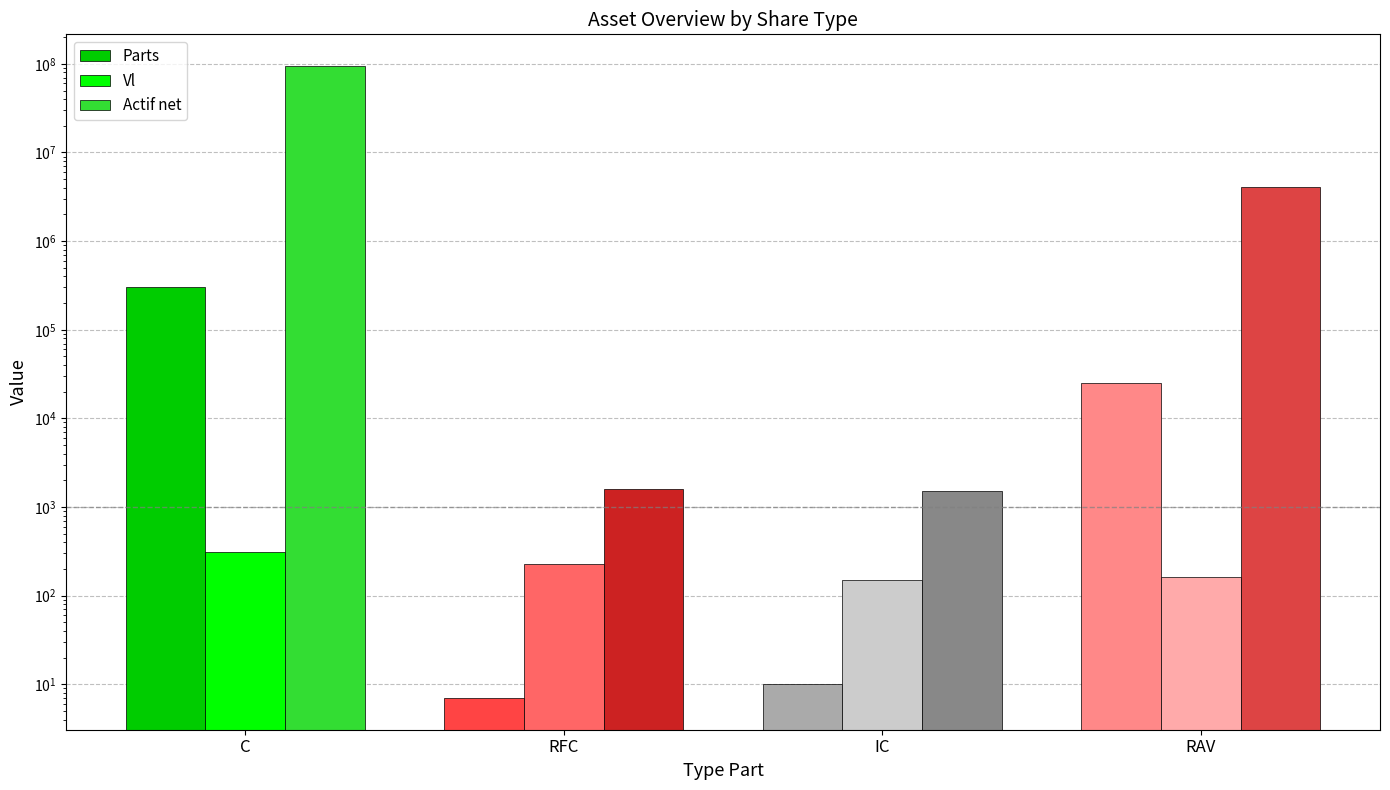

What is the total value across all series at RAV?

4066816.2